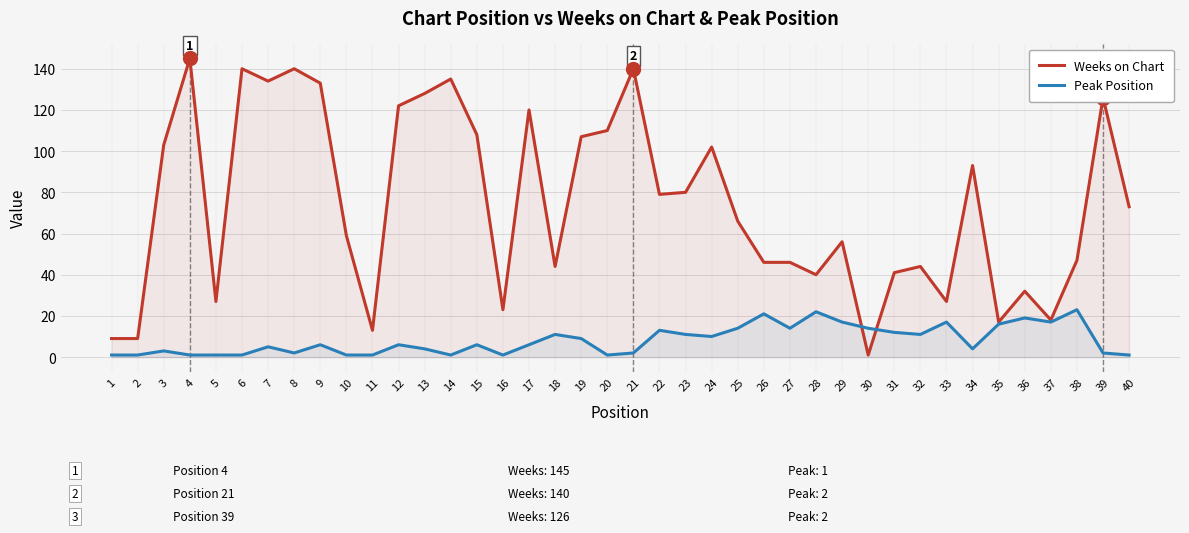

Reading left to right, transcribe all the data shown in this chart.

Weeks on Chart: 9	9	103	145	27	140	134	140	133	59	13	122	128	135	108	23	120	44	107	110	140	79	80	102	66	46	46	40	56	1	41	44	27	93	17	32	18	47	126	73
Peak Position: 1	1	3	1	1	1	5	2	6	1	1	6	4	1	6	1	6	11	9	1	2	13	11	10	14	21	14	22	17	14	12	11	17	4	16	19	17	23	2	1